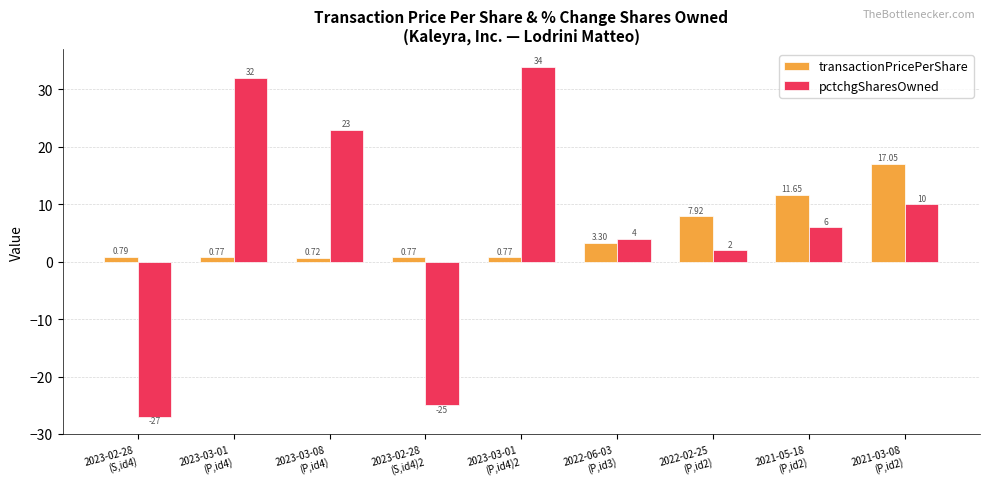

The value of pctchgSharesOwned at 2022-06-03
(P,id3) is 4.0. True or false?

True